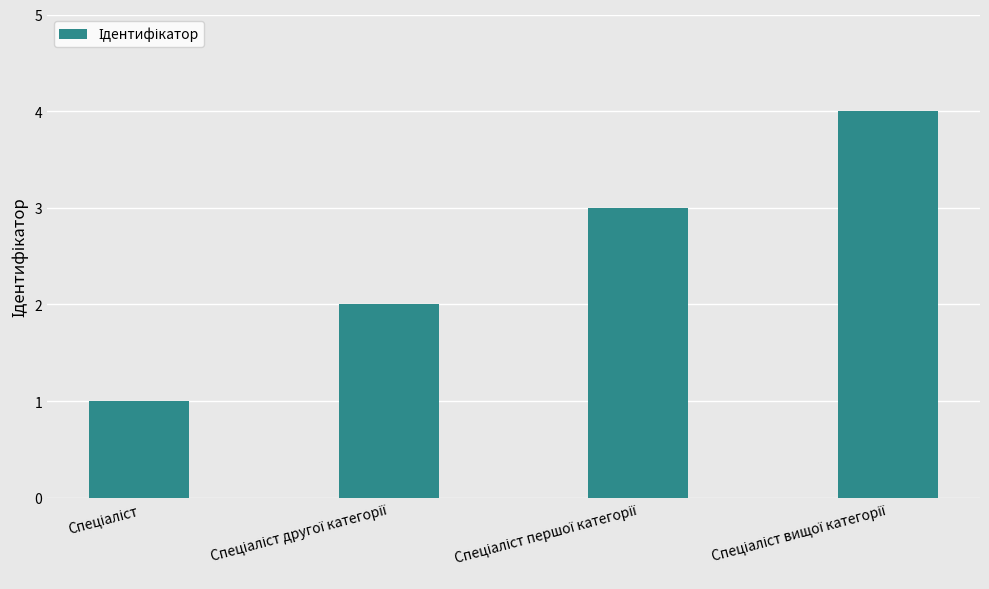

What is the maximum value shown in the chart?

4